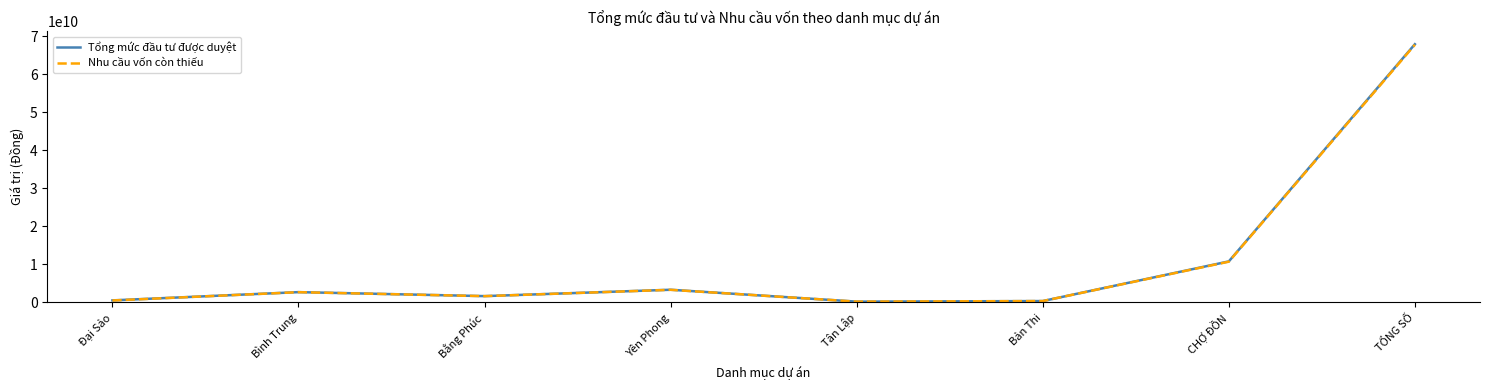

Which series has the largest range (max minus min)?

Tổng mức đầu tư được duyệt